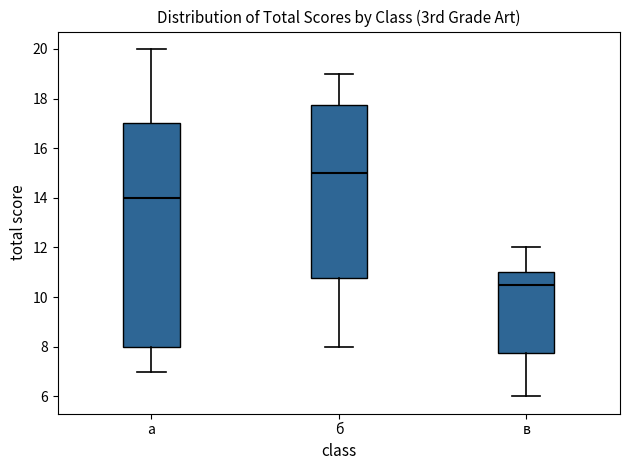

Reading left to right, read every box against the y-axis: the position of its median line, the range the box covers, and the ends of its whiskers. The values are not printed on the chart, so give them approximately, as read against the axis.

а: median 14.0, box 8.0 to 17.0, whiskers 7.0 to 20.0
б: median 15.0, box 10.8 to 17.8, whiskers 8.0 to 19.0
в: median 10.6, box 7.8 to 11.0, whiskers 6.0 to 12.0